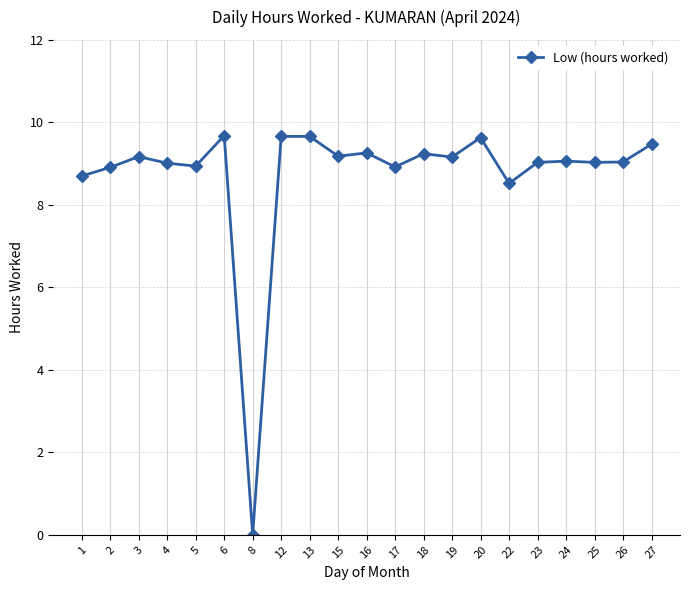

Approximately how many times larger is the value at 6 compared to 19?

1.1